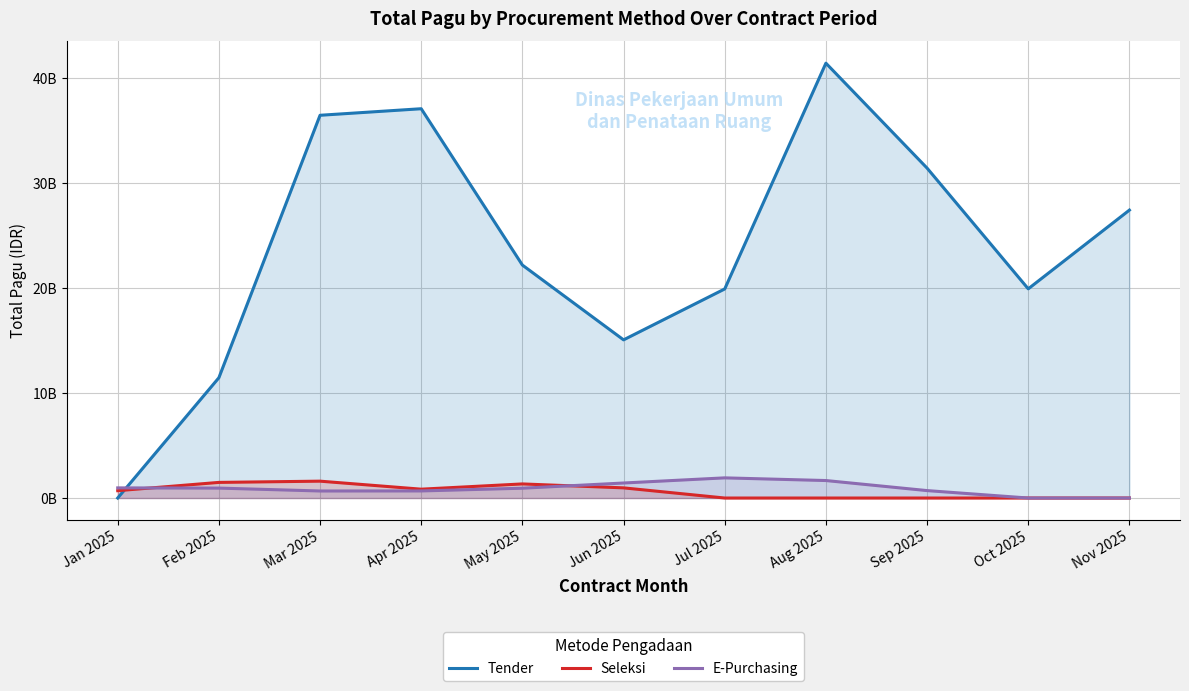

What is the value of the E-Purchasing point at the 7th from the left?

1920500000